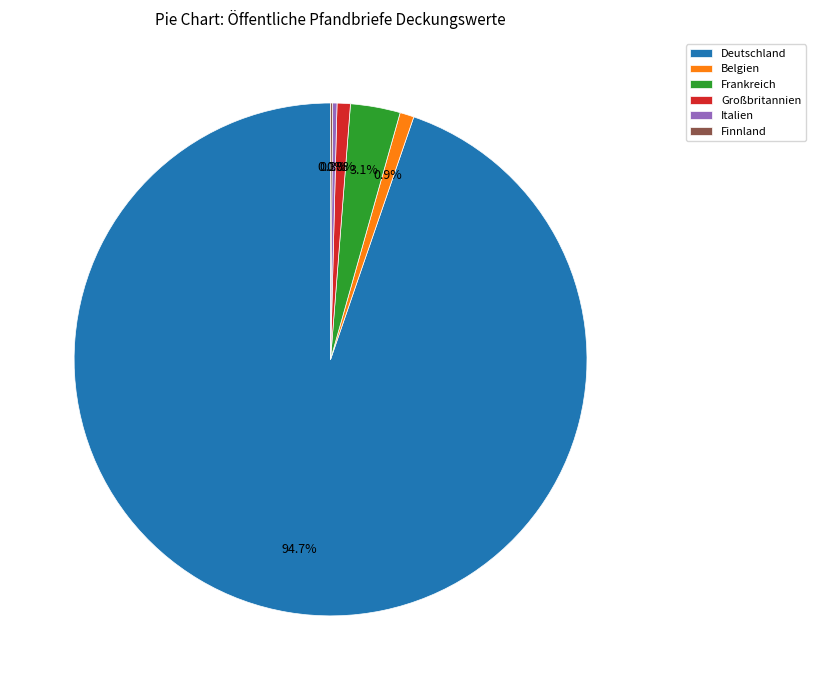

Which slice represents more than half of the pie?

Deutschland